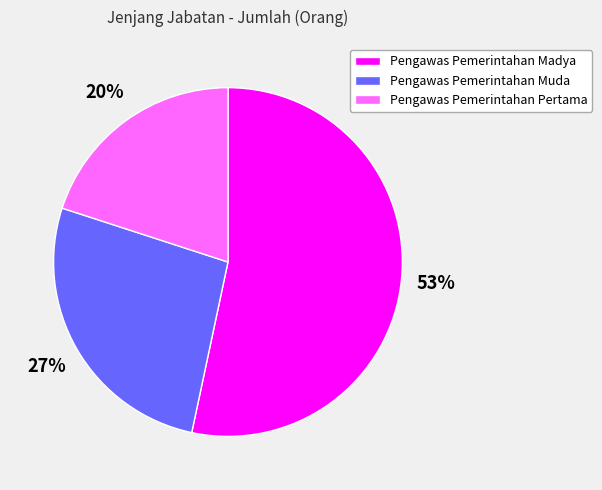

What percentage is the Pengawas Pemerintahan Madya slice, to the nearest percent?

53%